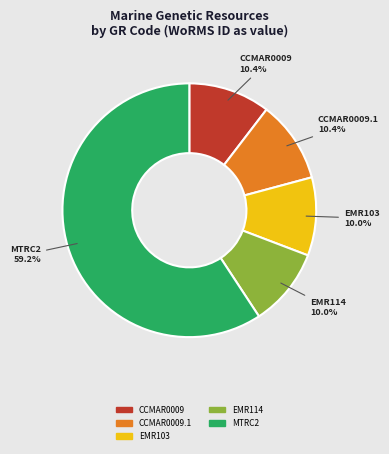

Count the number of slices in the pie.

5